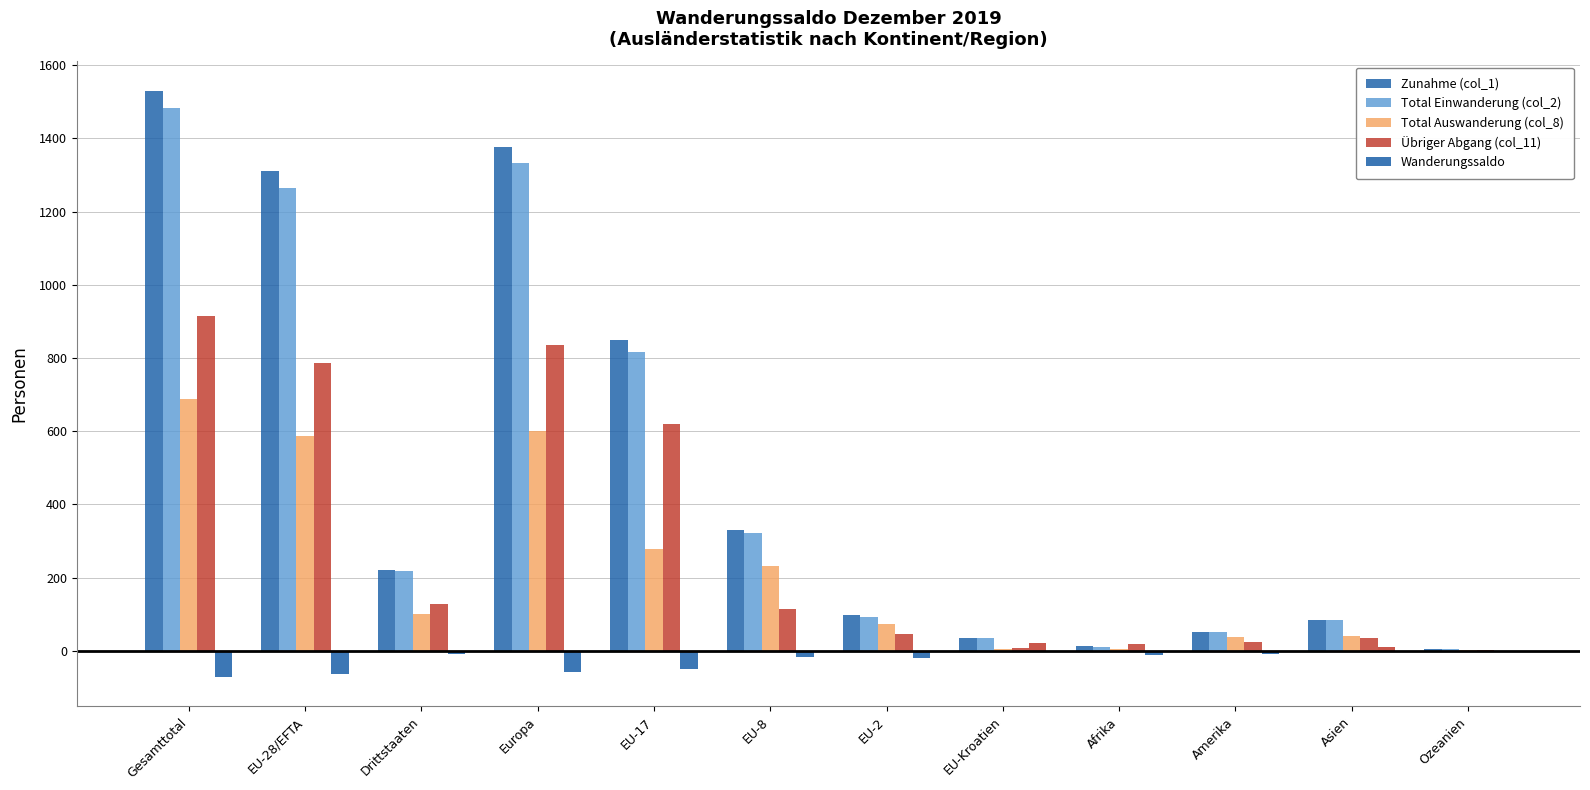

How many categories are shown in the chart?

12